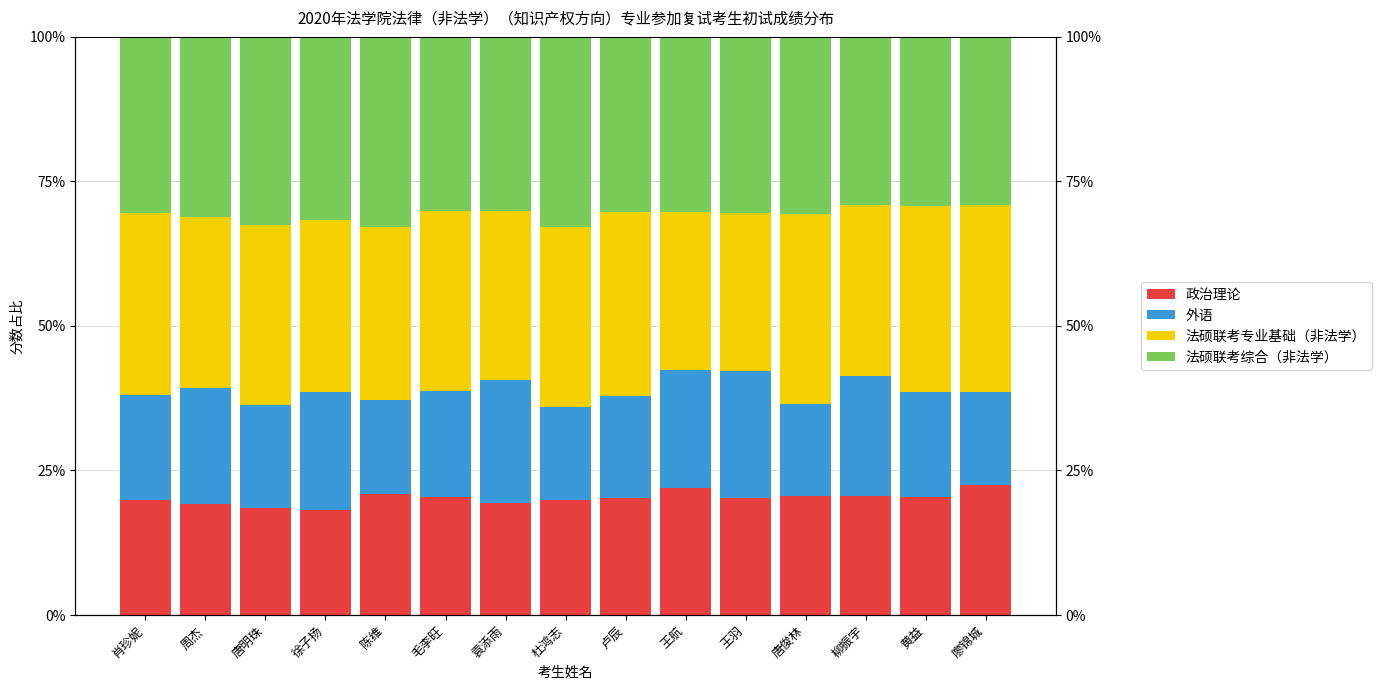

What are all the series names shown in the legend?

政治理论, 外语, 法硕联考专业基础（非法学）, 法硕联考综合（非法学）